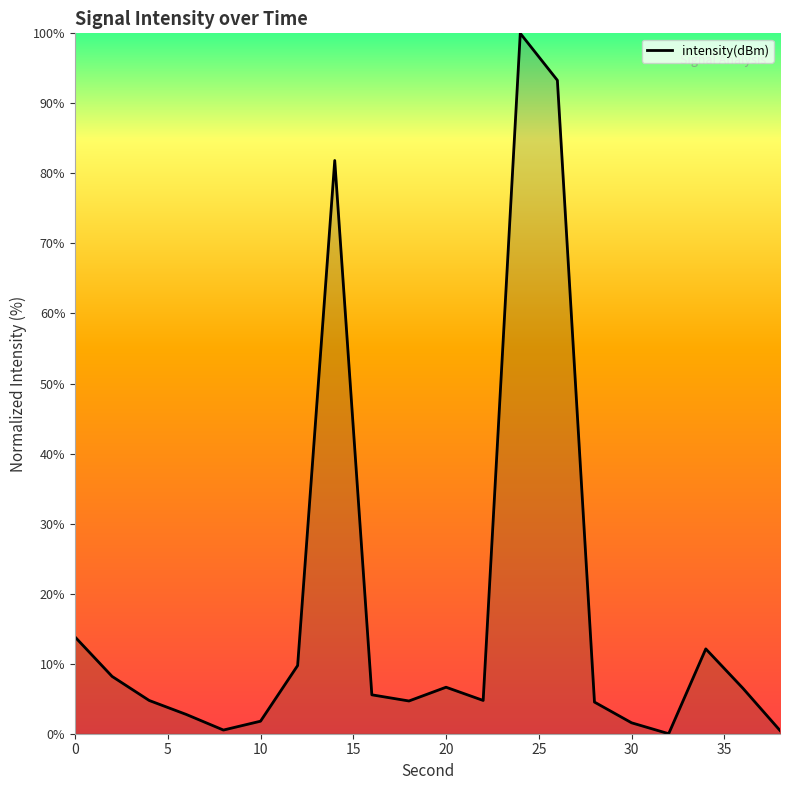

What is the difference between the maximum and minimum values?

100.0